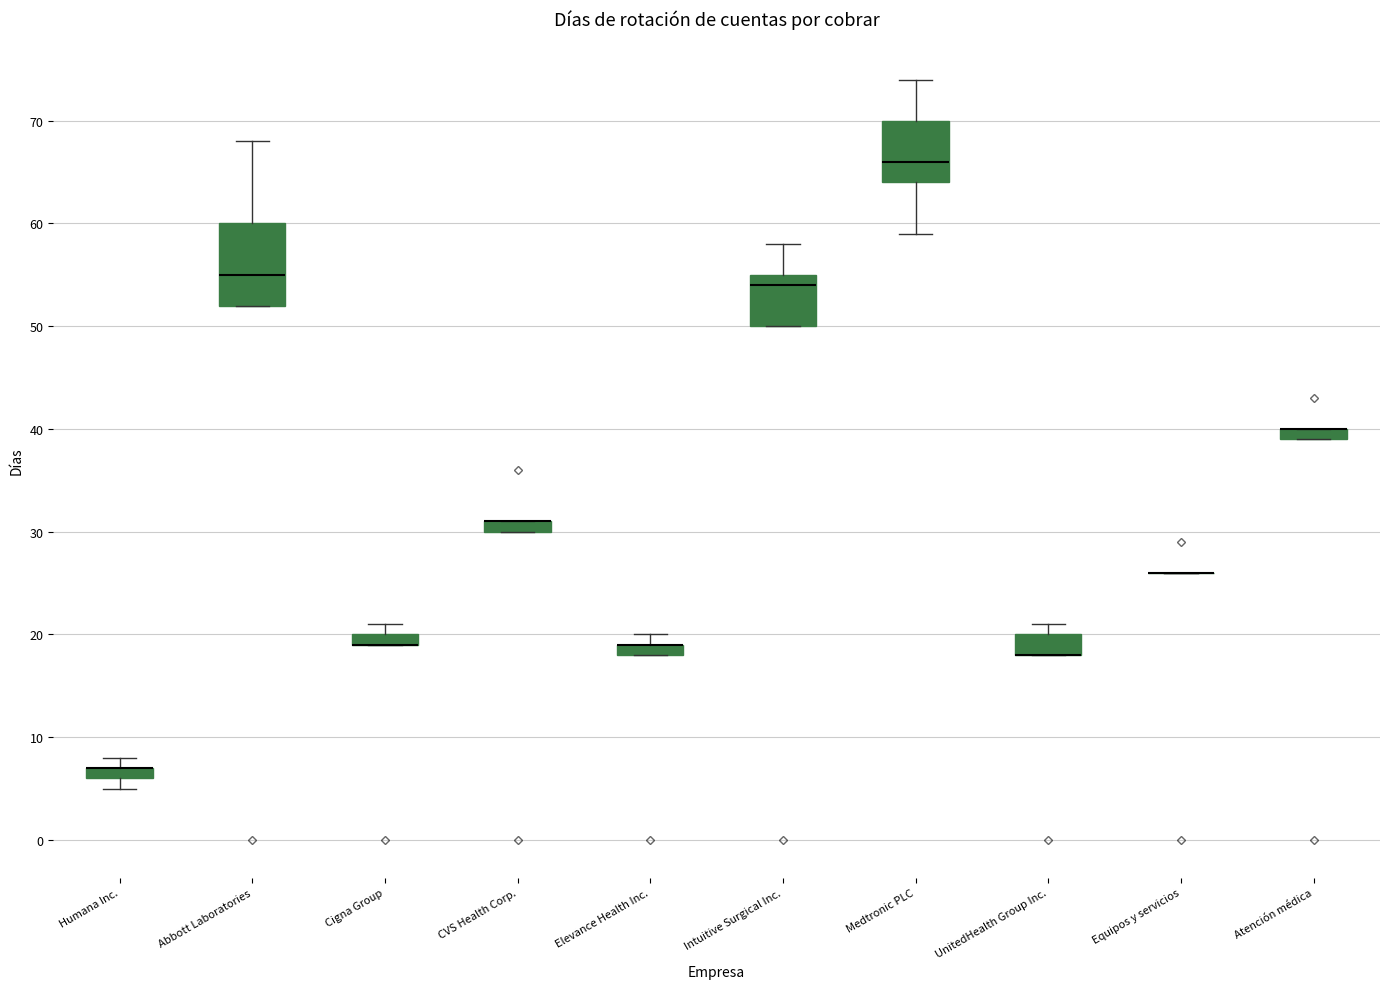

Where is the lower edge of the box for Medtronic PLC on the y-axis? The values are not printed on the chart, so give them approximately, as read against the axis.

64